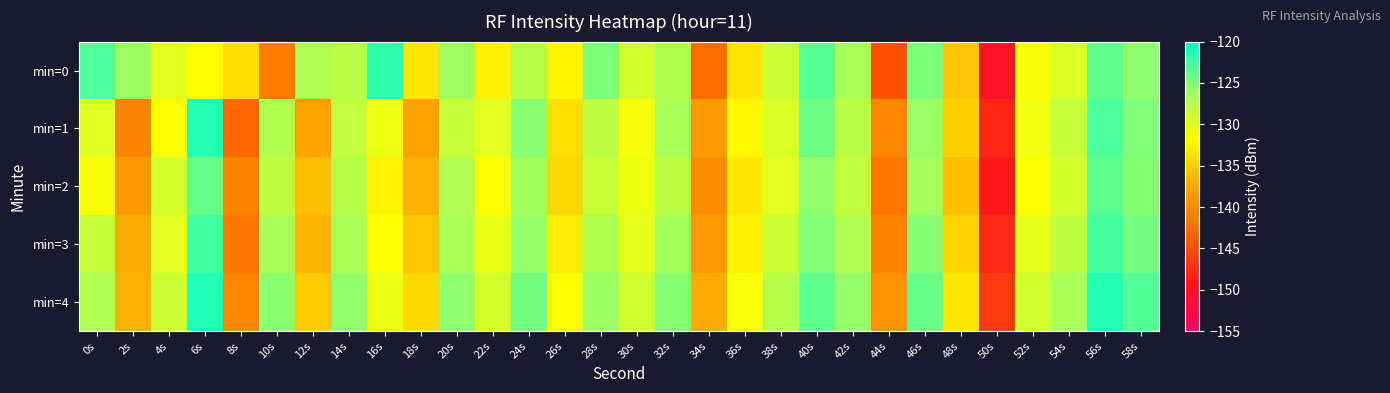

What is the difference between the highest and lowest values at 56s?

2.4